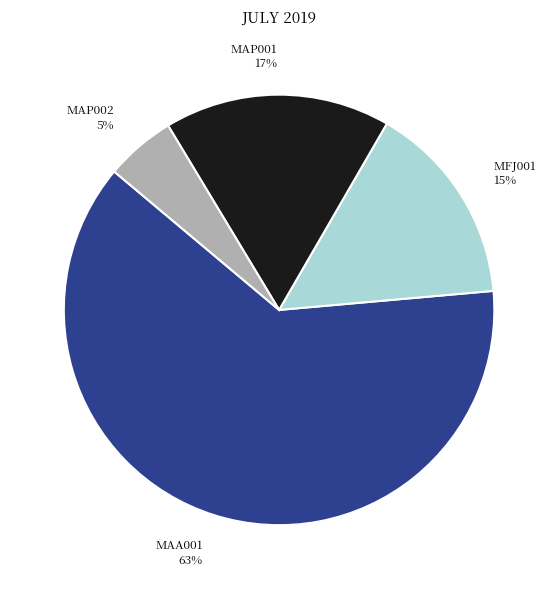

Rank the categories by value from highest to lowest.

MAA001, MAP001, MFJ001, MAP002